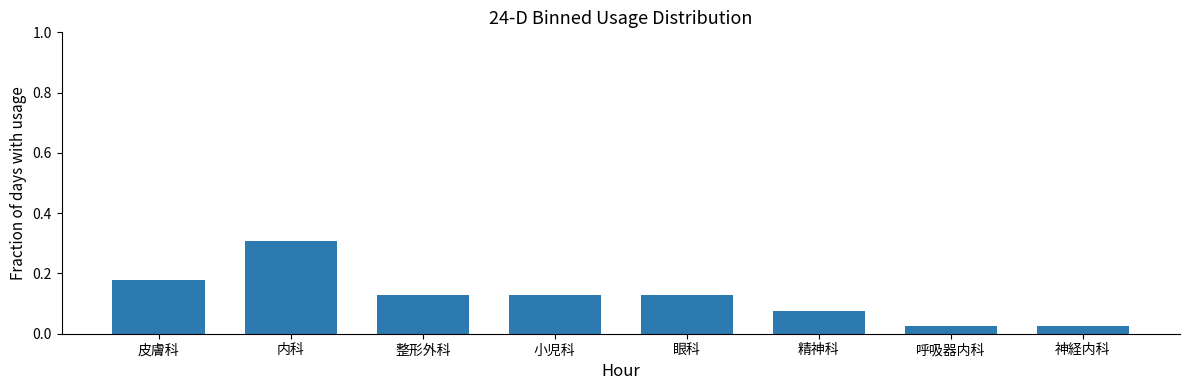

Which has a higher value, 精神科 or 眼科?

眼科